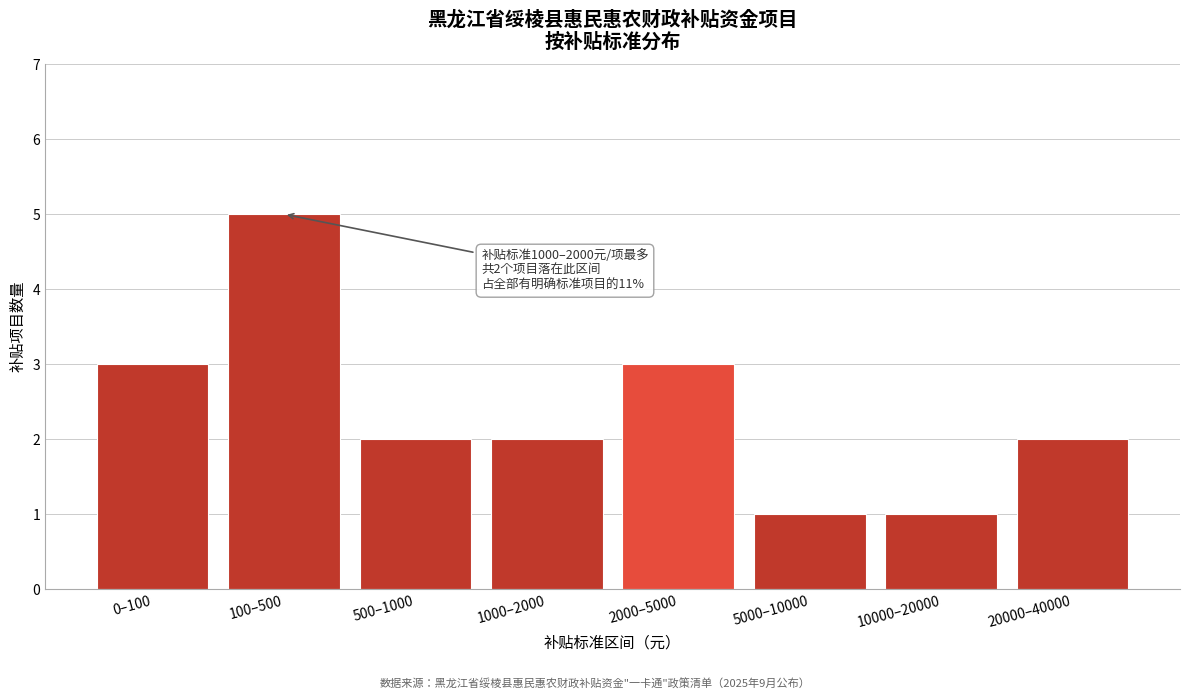

Reading right to left, extract all data points from this chart.

20000–40000=2	10000–20000=1	5000–10000=1	2000–5000=3	1000–2000=2	500–1000=2	100–500=5	0–100=3